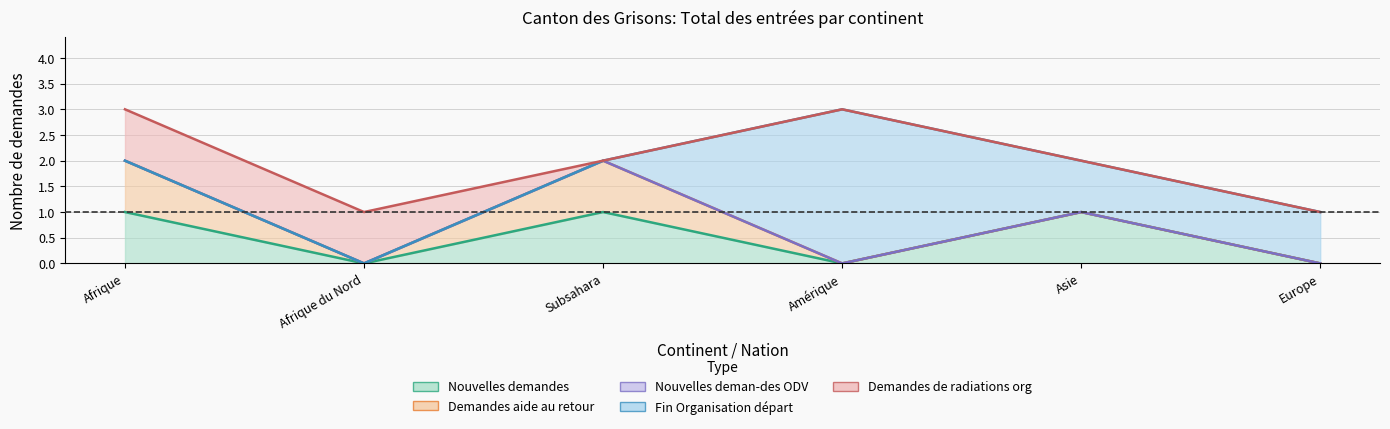

The value of Fin Organisation départ (col_16) at Europe is 1. True or false?

True